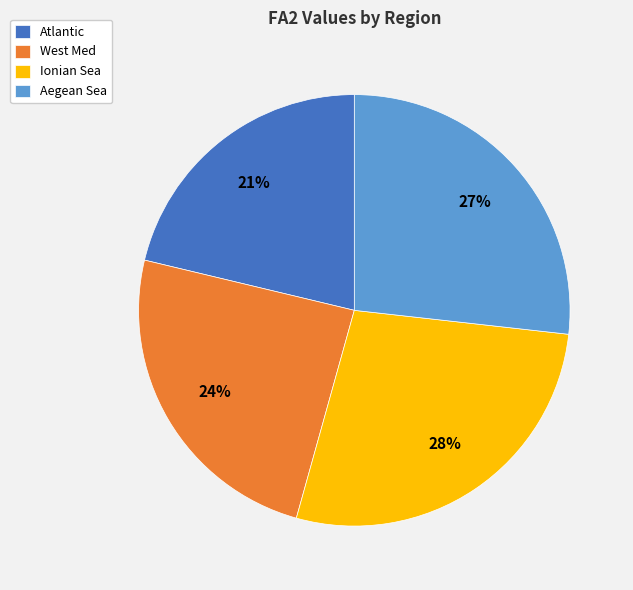

The Aegean Sea slice represents 27% of the pie. True or false?

True